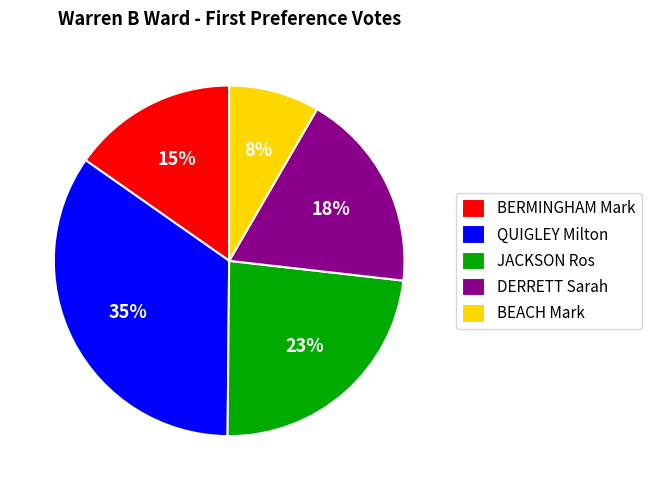

What percentage is the BERMINGHAM Mark slice, to the nearest percent?

15%